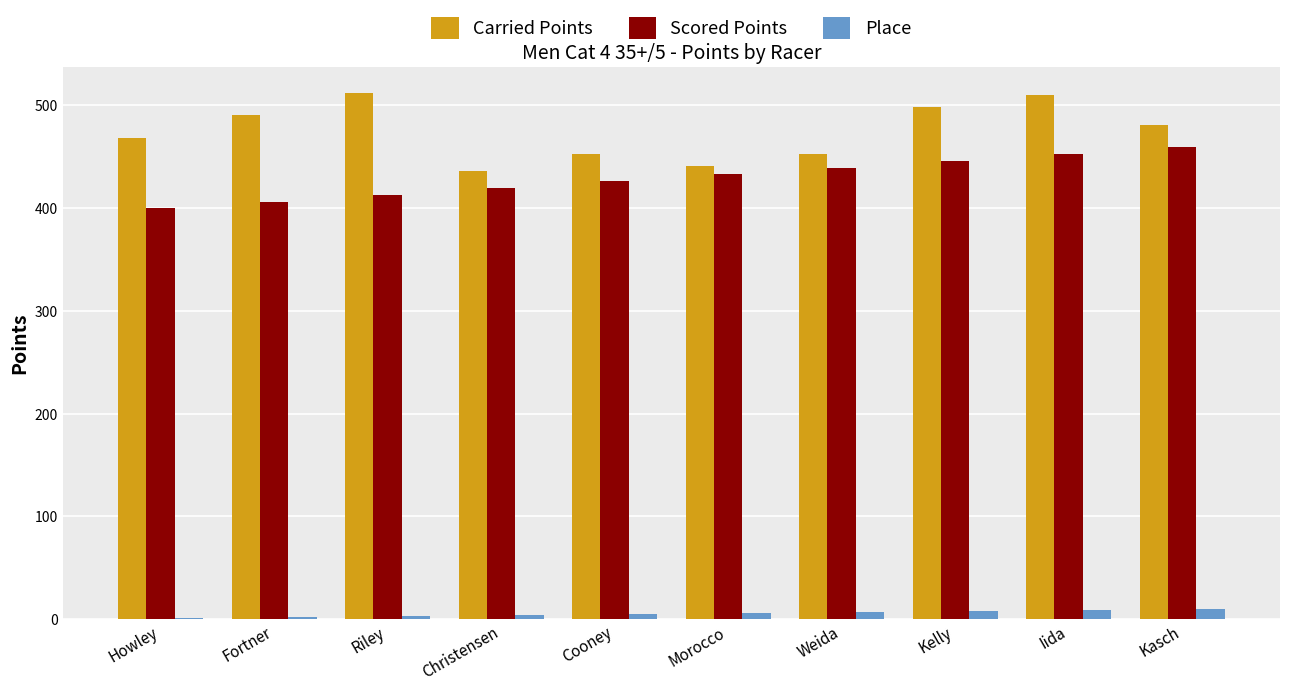

At which category is the sum across all series the highest?

Iida